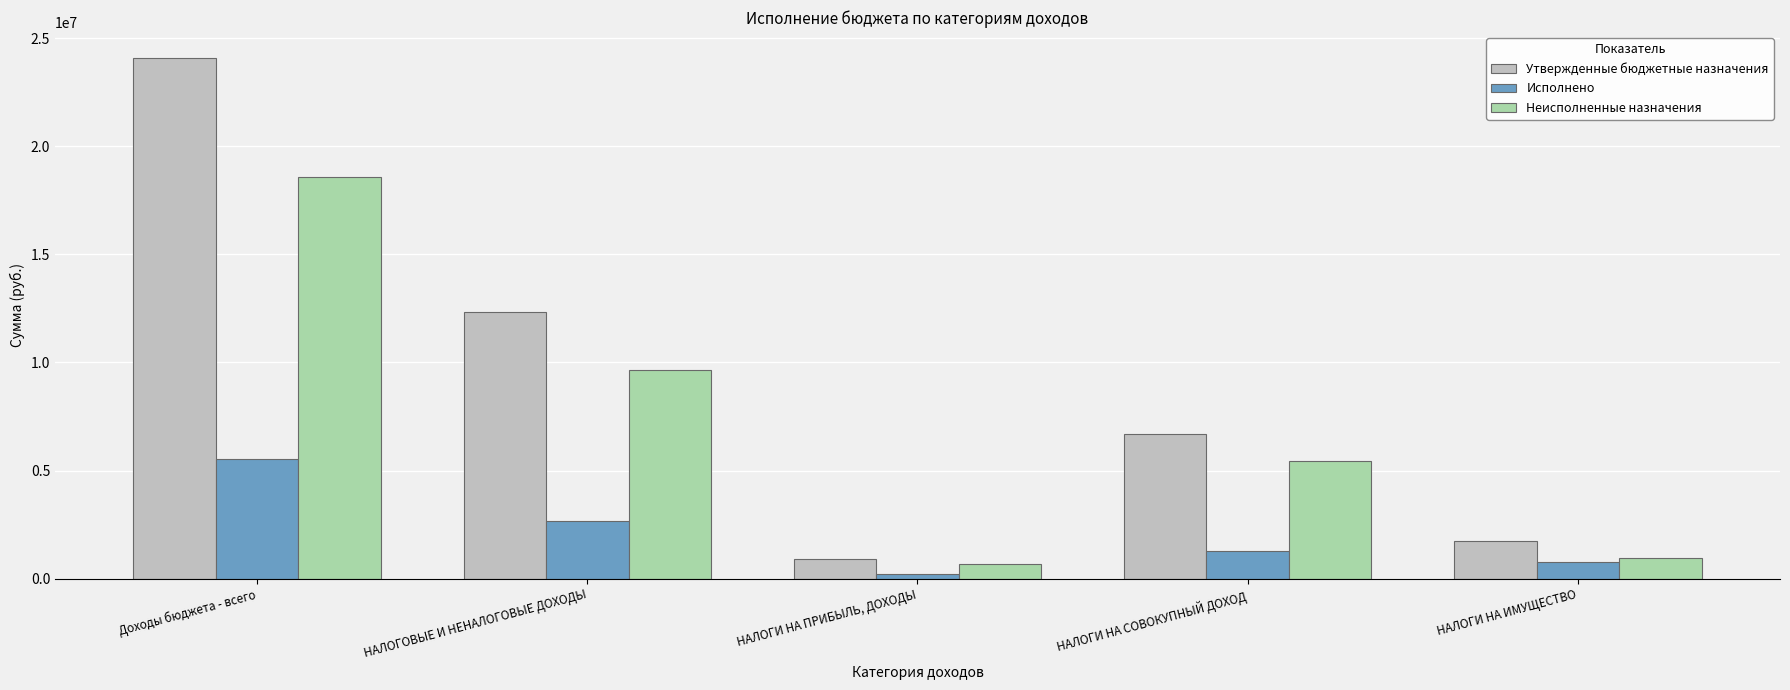

At Доходы бюджета - всего, list the series in order from largest to smallest.

Утвержденные бюджетные назначения, Неисполненные назначения, Исполнено